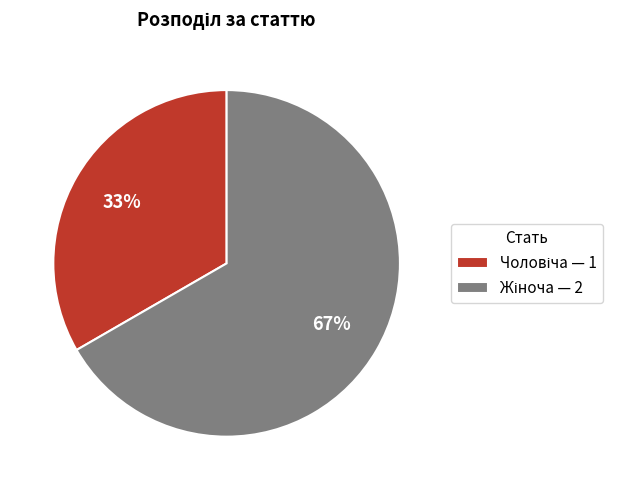

Count the number of slices in the pie.

2